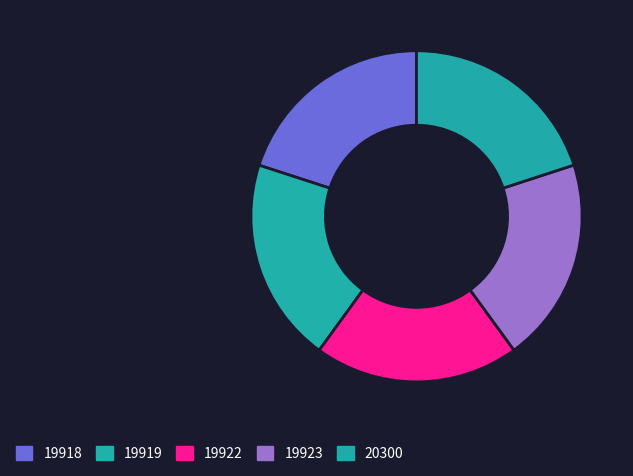

Does 20300 account for over 50% of the chart?

No